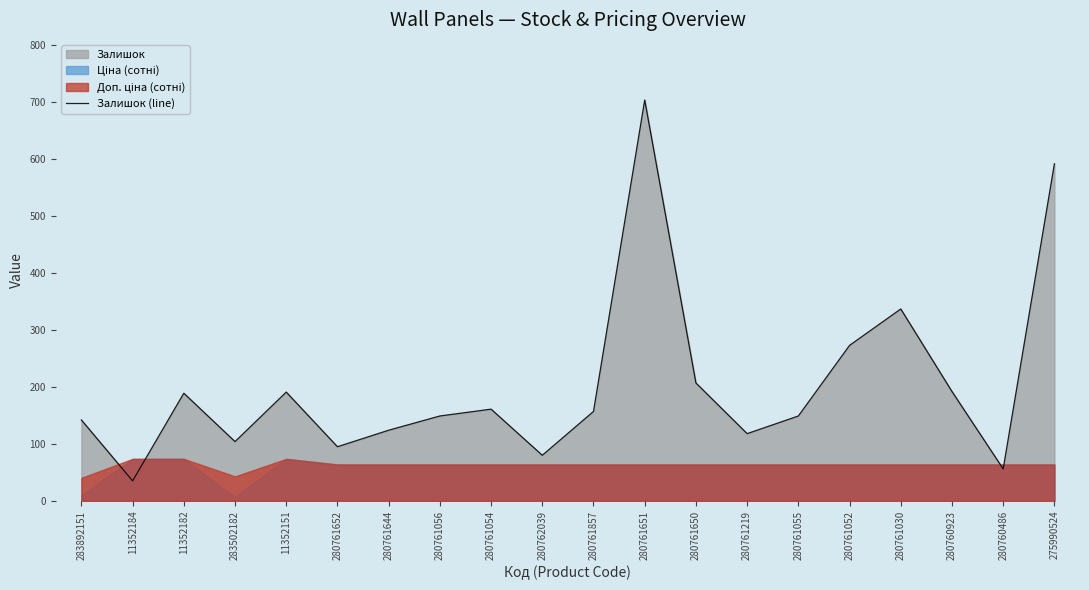

At which label does the data first exceed 157?

11352182